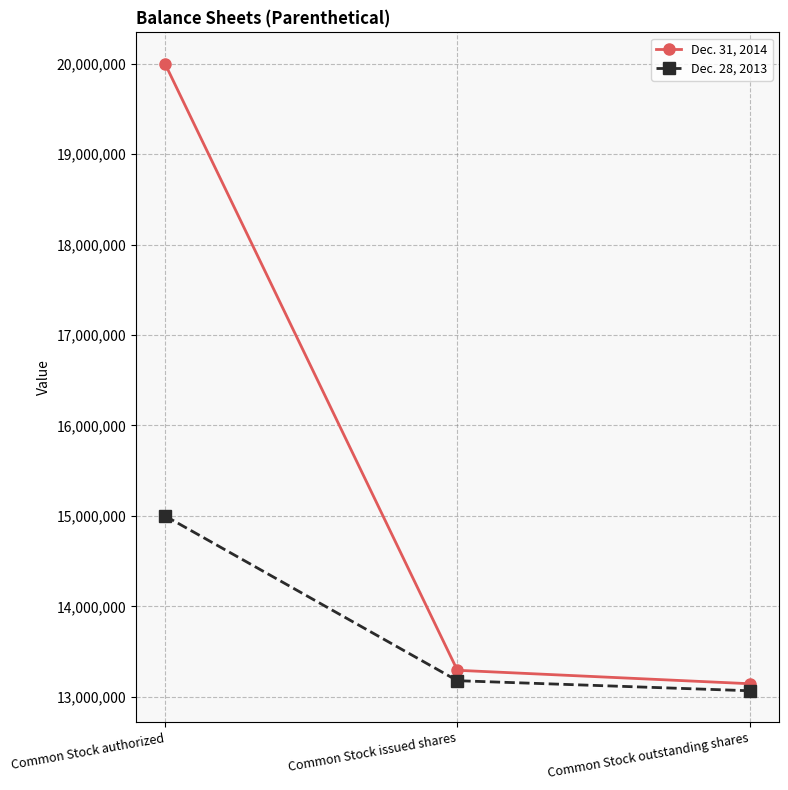

What is the value of the Dec. 28, 2013 point at the 2nd from the left?

13178042